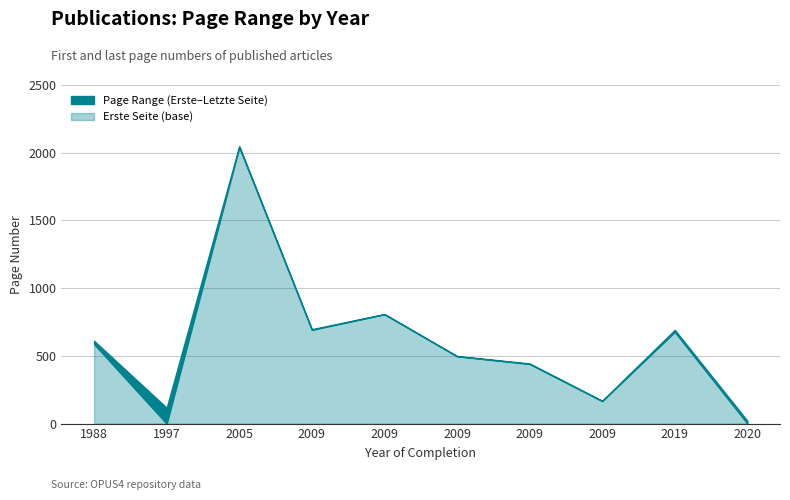

Which category has the highest value in the Letzte Seite series?

2005